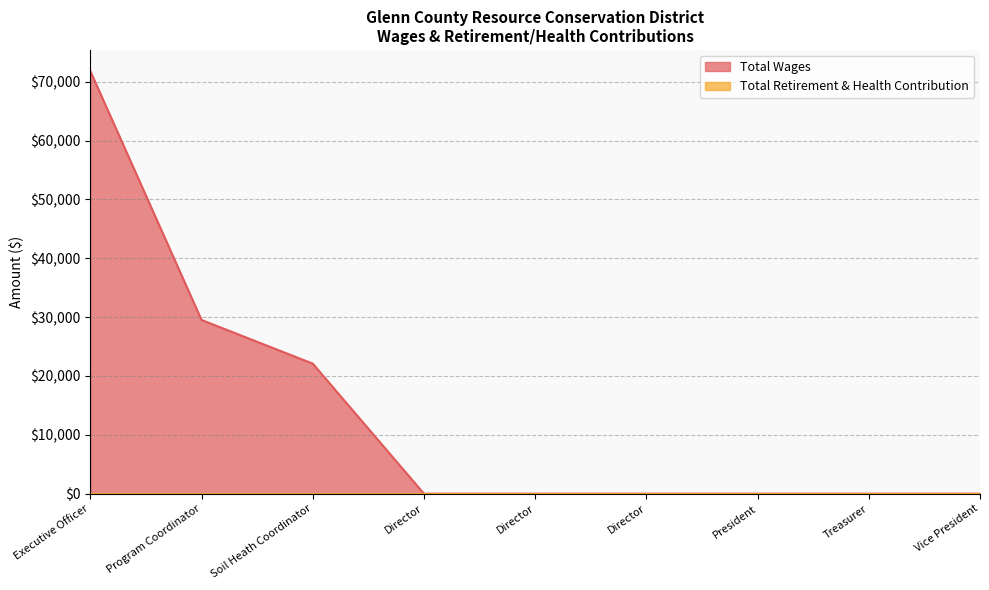

Count the number of categories in the chart.

9